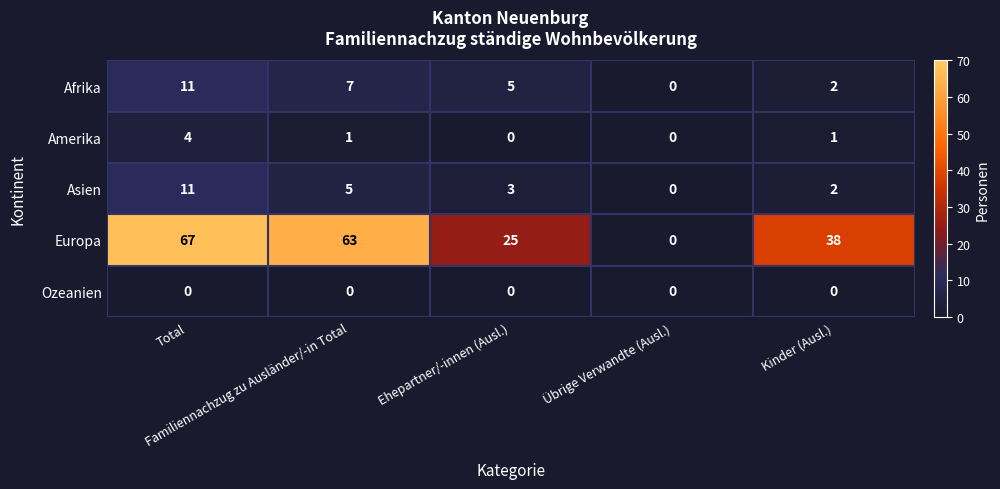

Which category has the highest value across all series?

Total